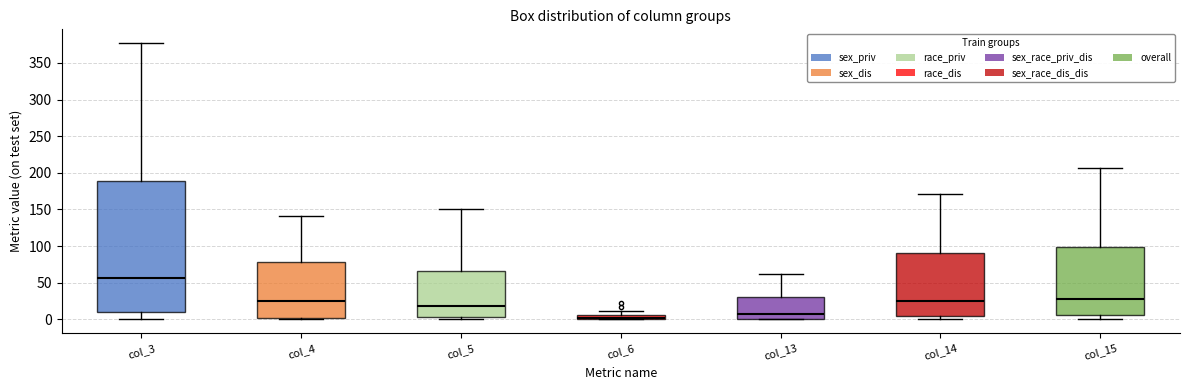

Which box's median line is the lowest?

col_6